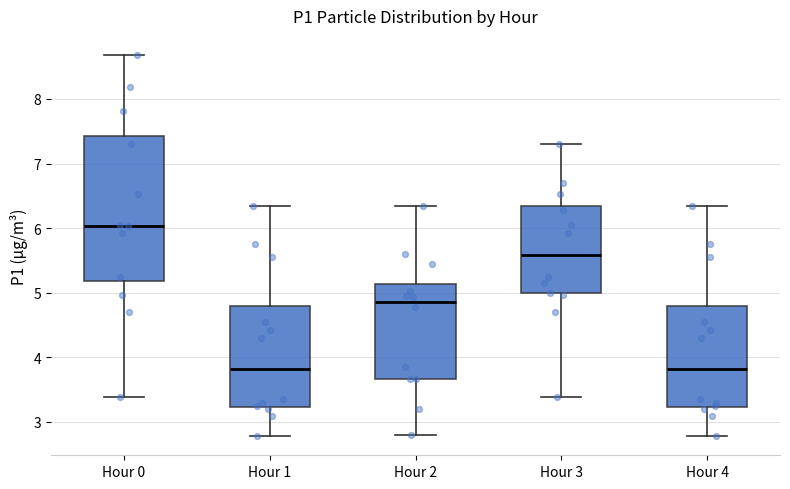

Which box is the tallest, from its lower edge to its upper edge?

Hour 0